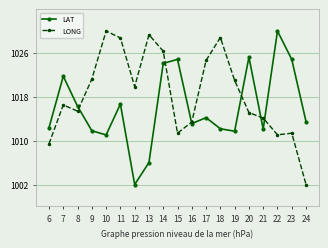

True or false: LONG has more than 2 interior local peaks.

True